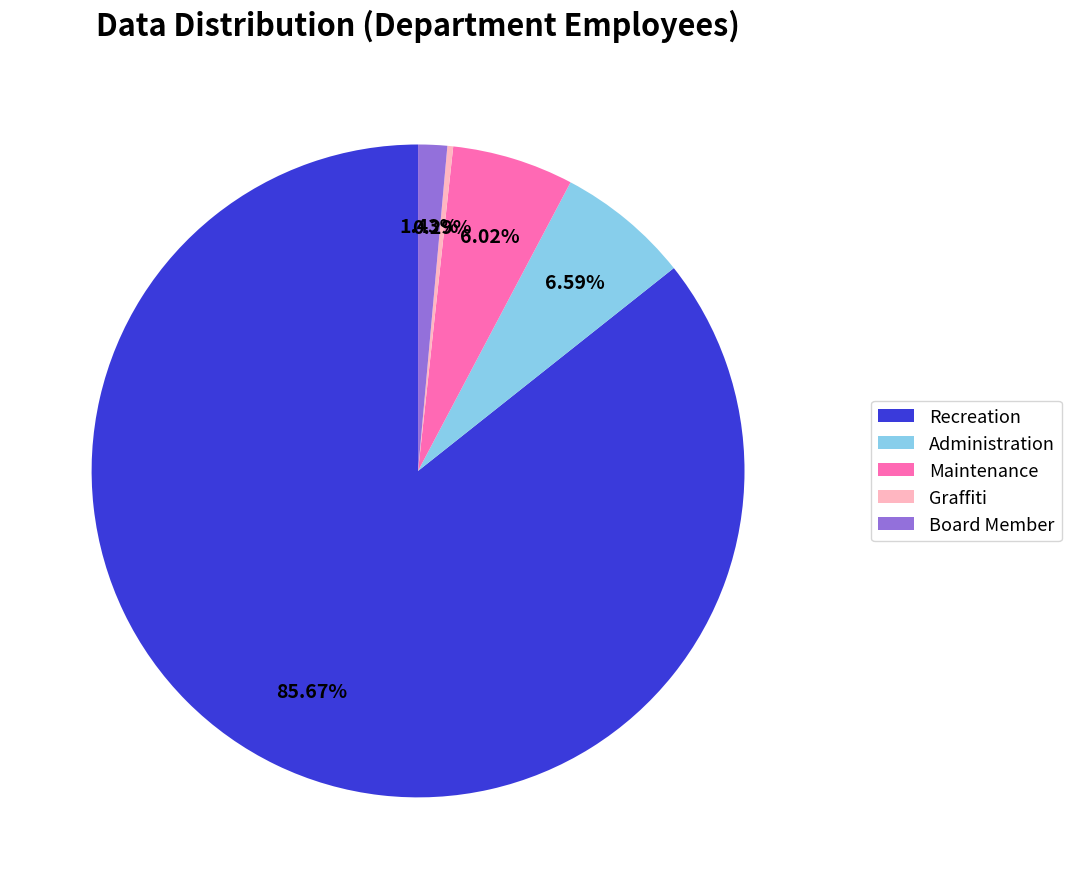

The Recreation slice represents 75% of the pie. True or false?

False